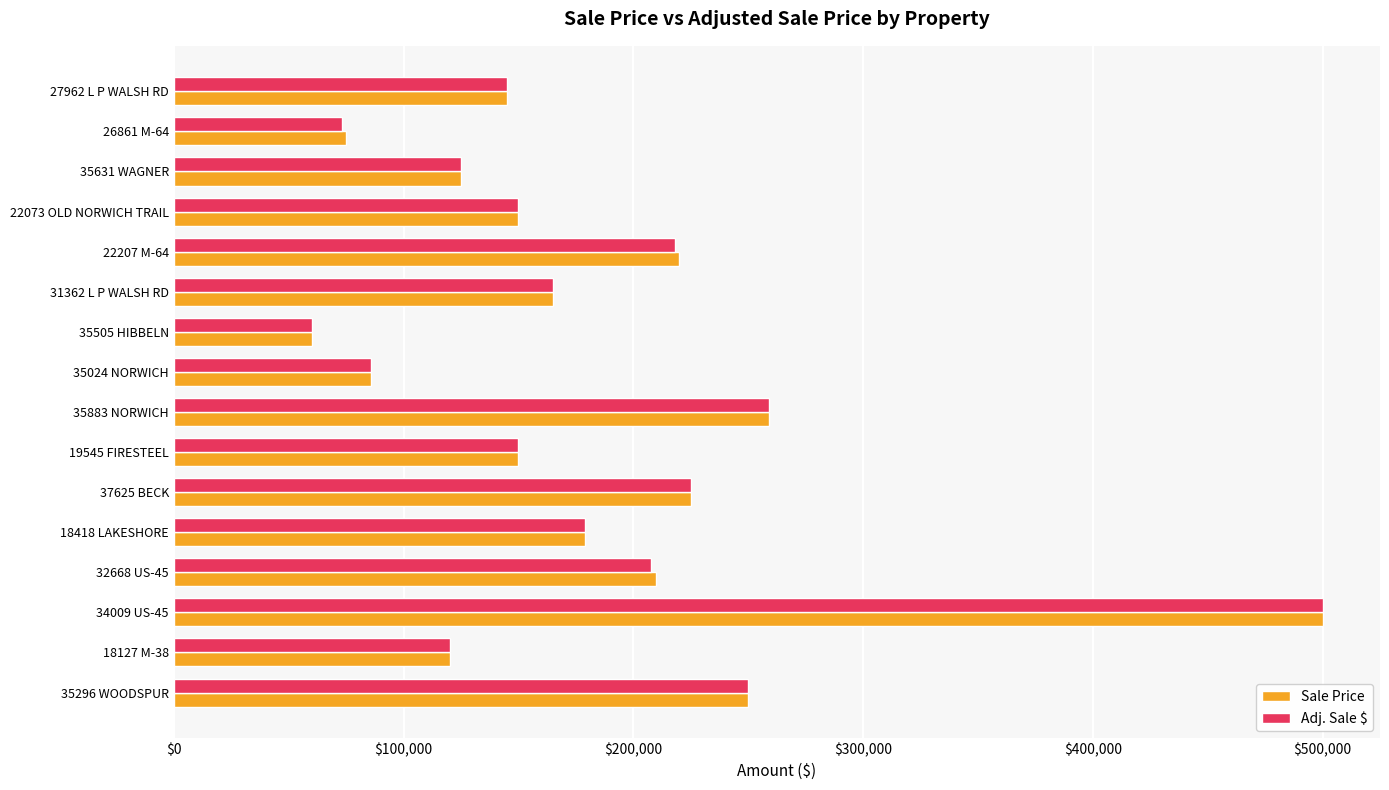

Is the value of Adj. Sale $ at 18418 LAKESHORE greater than the value of Sale Price at 35024 NORWICH?

Yes